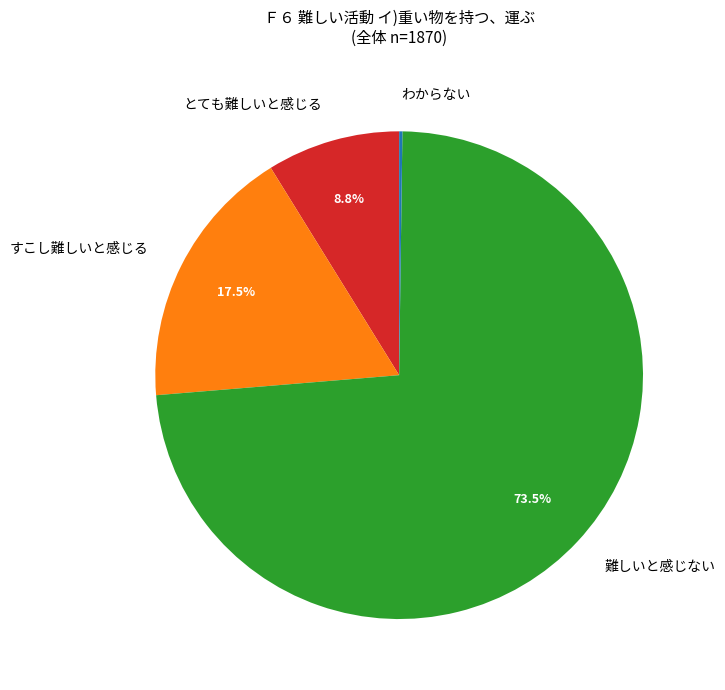

To the nearest percent, what is the average slice percentage?

25%